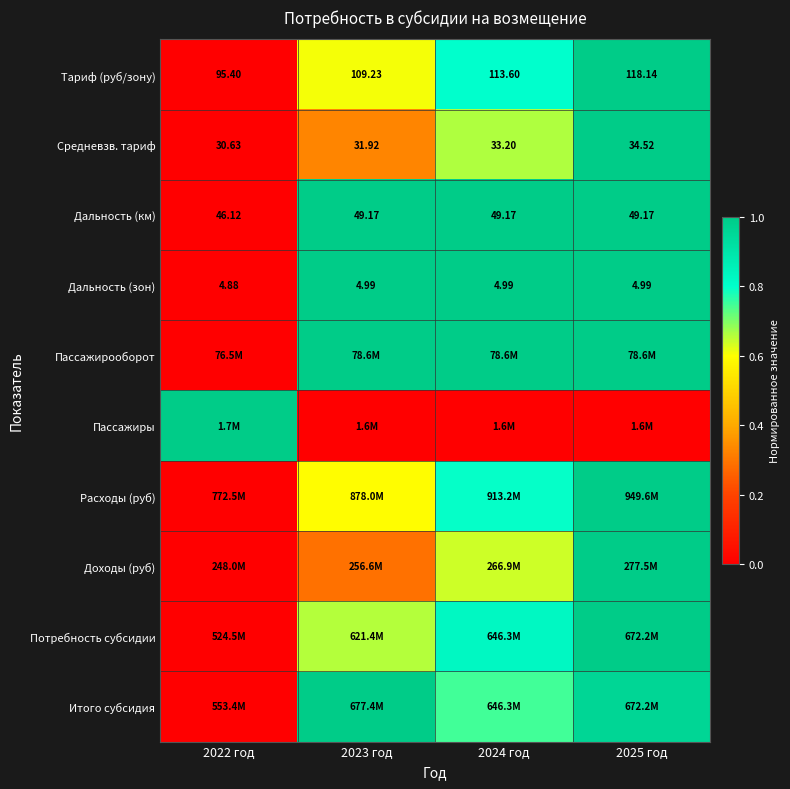

Rank the categories by Тариф (руб/зону) value from lowest to highest.

2022 год, 2023 год, 2024 год, 2025 год